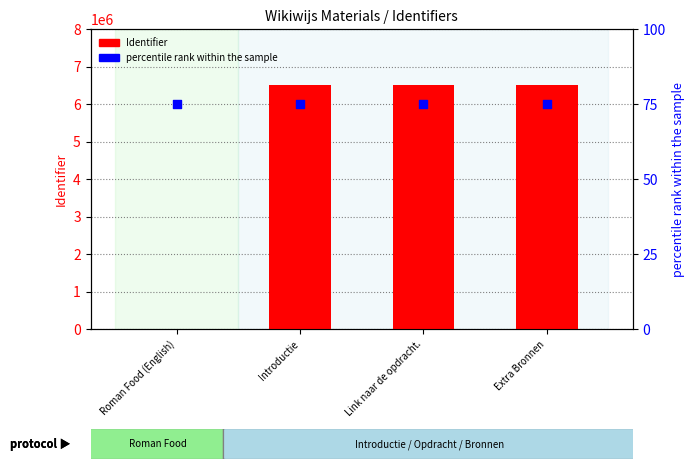

At how many categories does at least one series exceed 5728369?

3